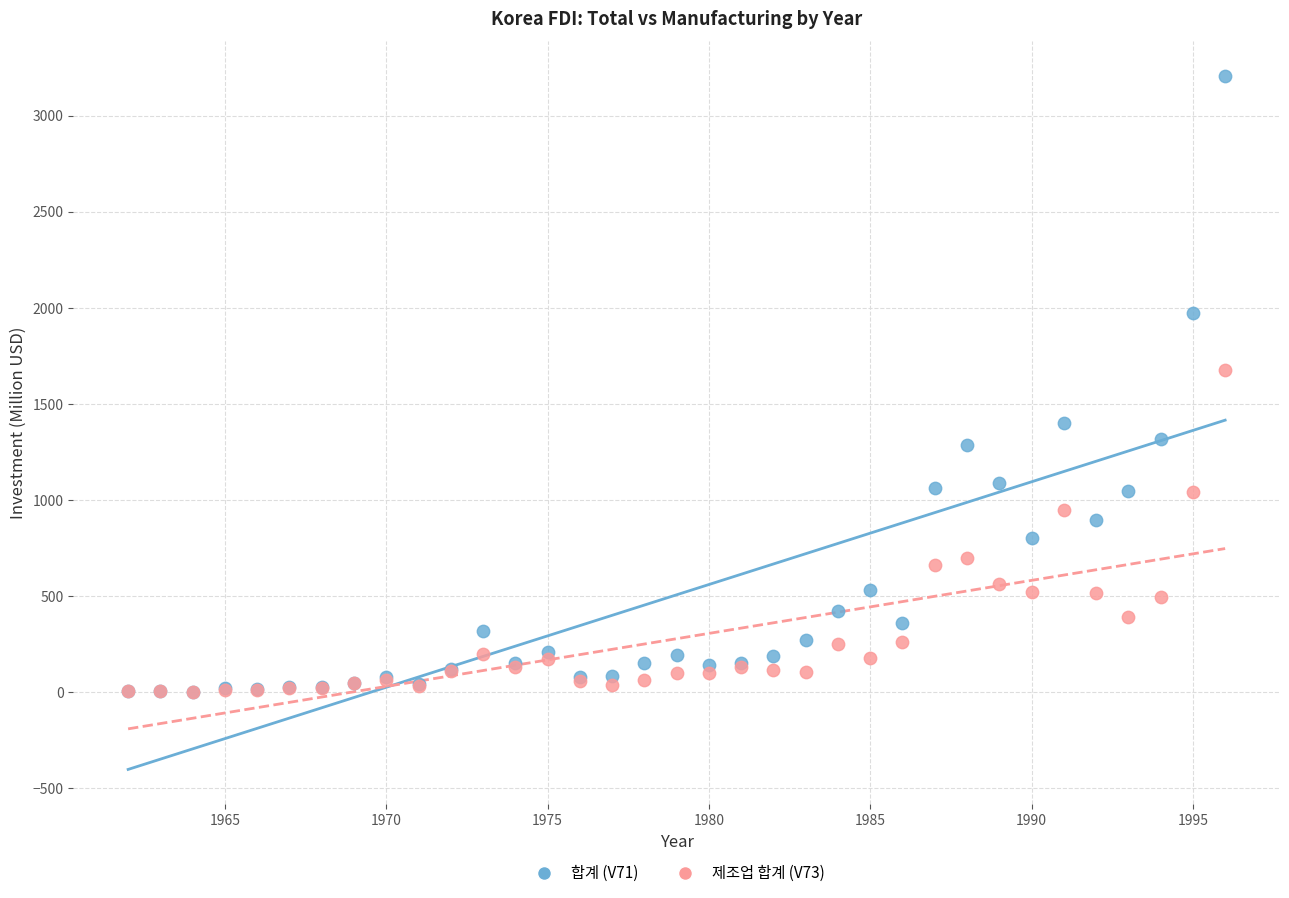

Which series reaches the maximum Y coordinate?

합계 (V71)